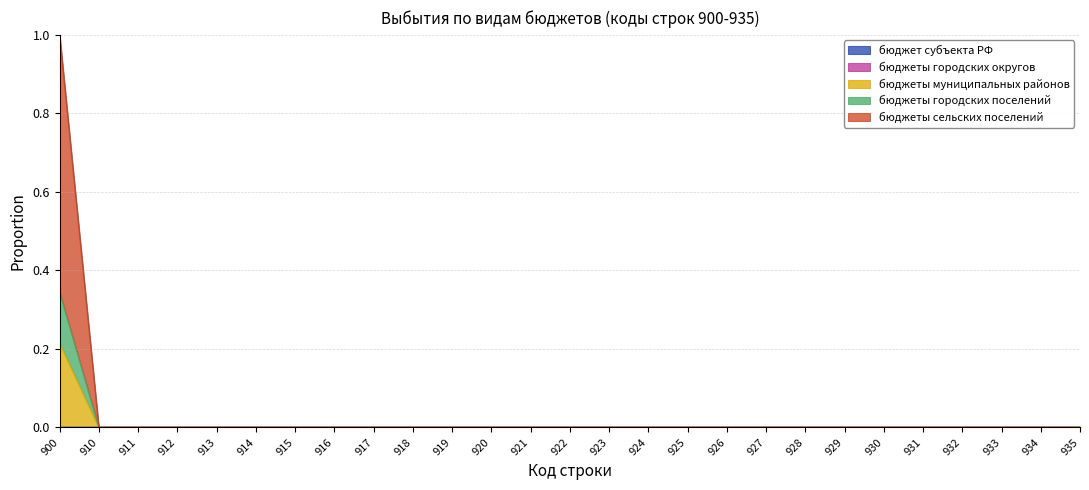

True or false: бюджеты городских поселений has a value of 0.0 at 924.

True